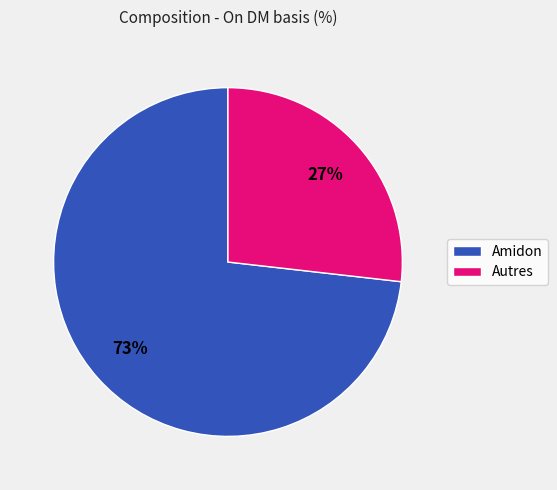

Which category has the biggest portion of the pie?

Amidon